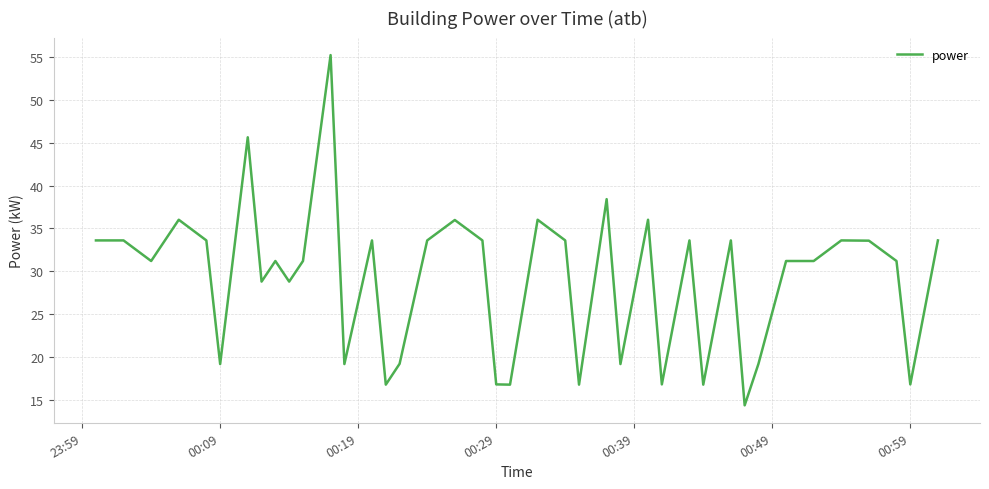

What is the maximum value shown in the chart?

55.2